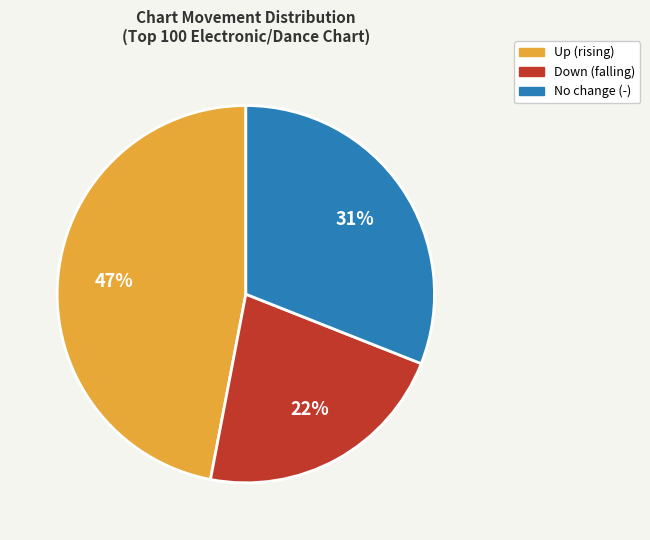

To the nearest percent, what is the difference between the largest and smallest slice percentages?

25%